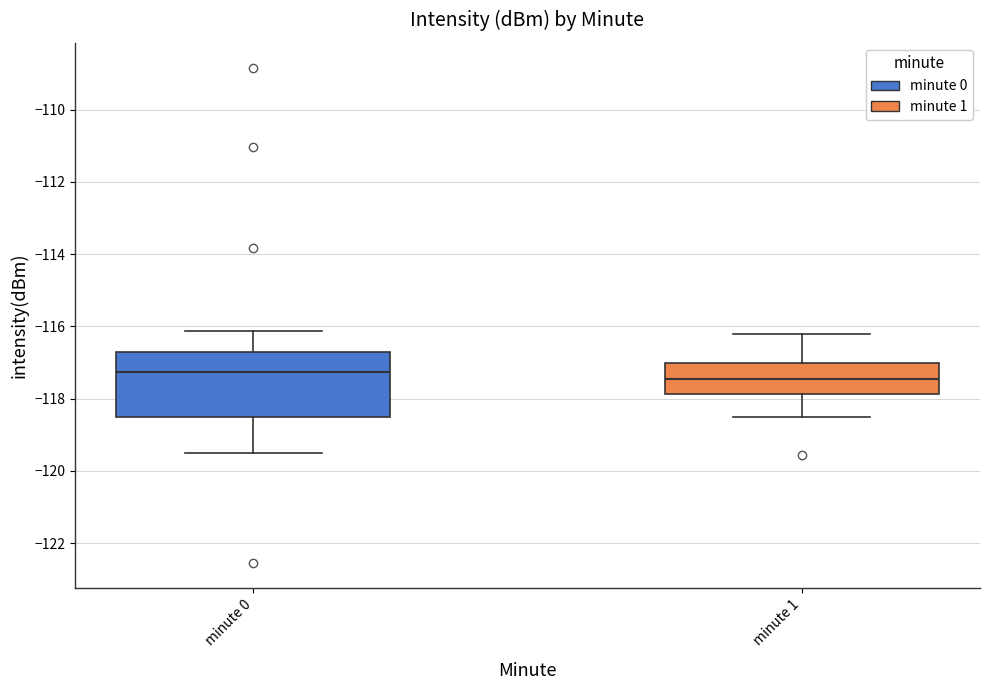

Reading left to right, read every box against the y-axis: the position of its median line, the range the box covers, and the ends of its whiskers. The values are not printed on the chart, so give them approximately, as read against the axis.

minute 0: median -117.2, box -118.6 to -116.8, whiskers -119.6 to -116.2
minute 1: median -117.4, box -117.8 to -117.0, whiskers -118.4 to -116.2